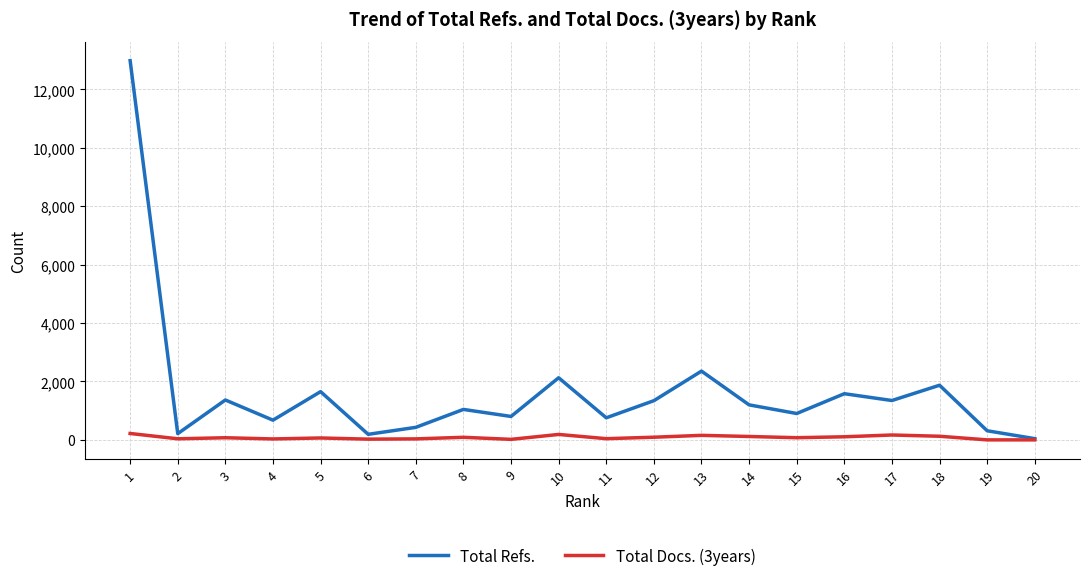

What is the maximum value shown in the chart?

12987